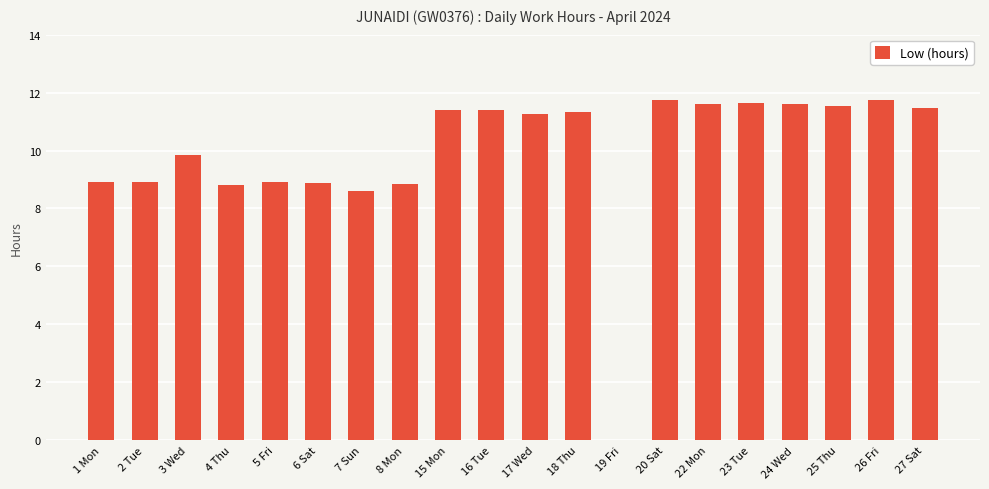

At which label does the data first exceed 11?

15 Mon